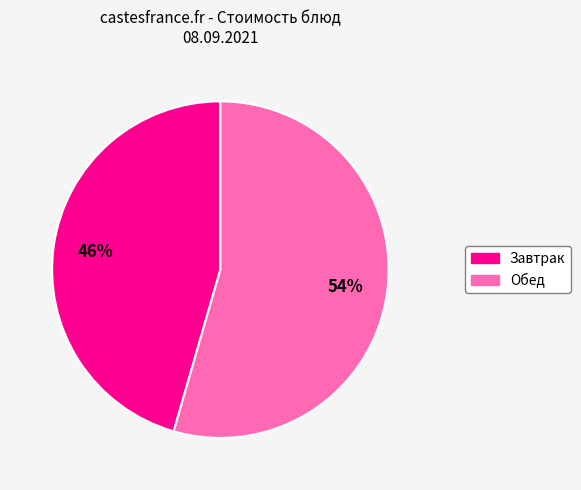

To the nearest percent, what is the average slice percentage?

50%